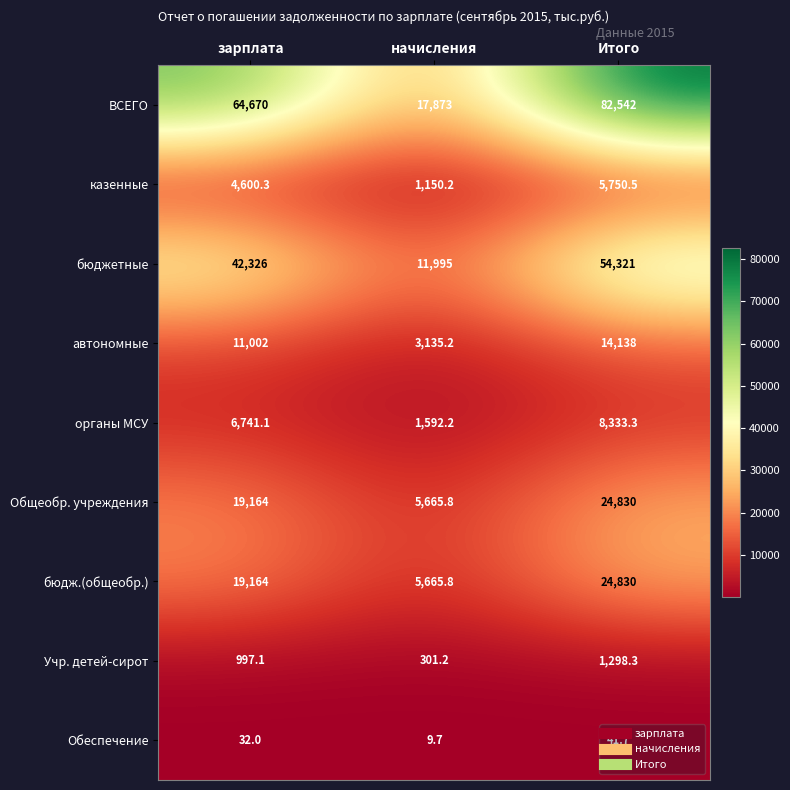

What value does the Общеобр. учреждения series have at начисления?

5665.8